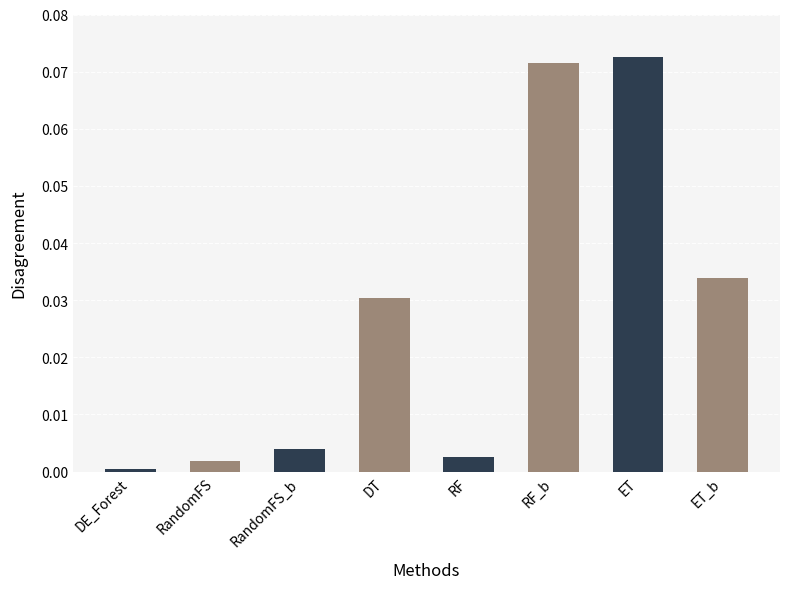

What position from the right is RF_b?

3